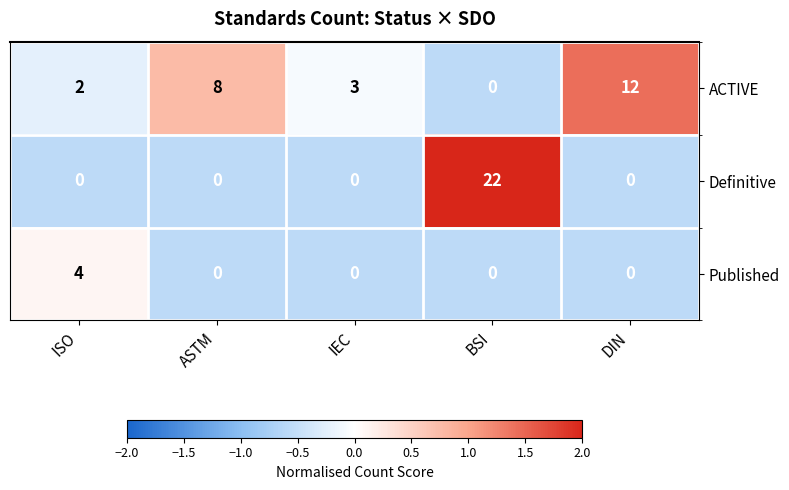

Reading left to right, transcribe all the data shown in this chart.

ACTIVE: ISO=2	ASTM=8	IEC=3	BSI=0	DIN=12
Definitive: ISO=0	ASTM=0	IEC=0	BSI=22	DIN=0
Published: ISO=4	ASTM=0	IEC=0	BSI=0	DIN=0